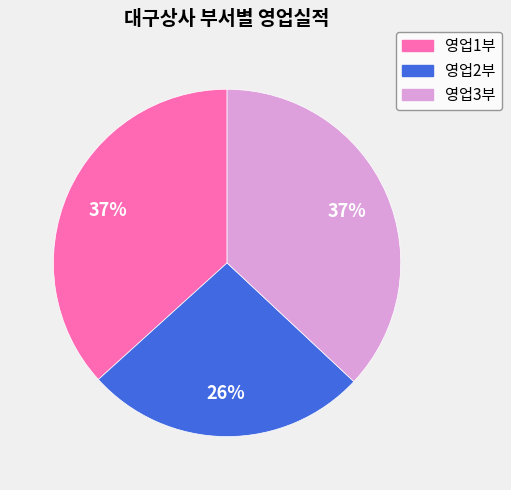

To the nearest percent, what is the difference between the largest and smallest slice percentages?

11%